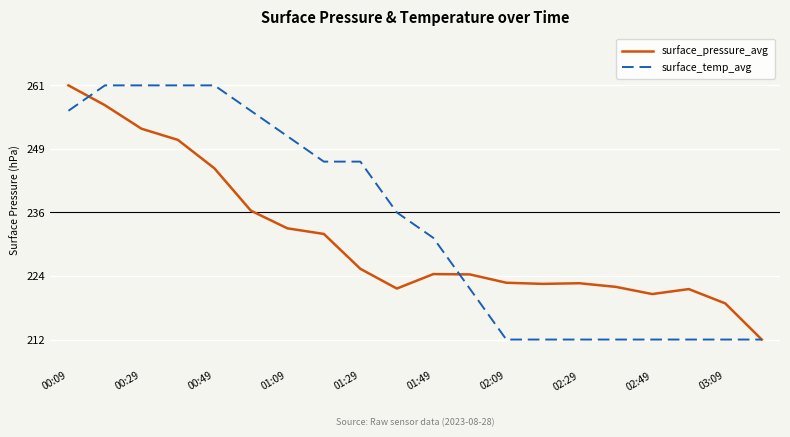

What is the greatest value displayed?

261.1